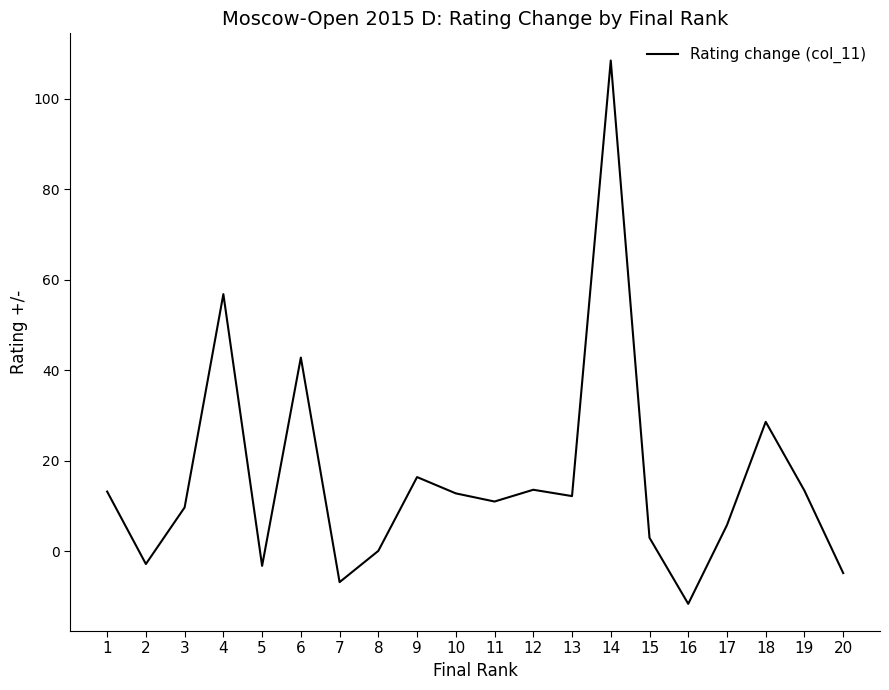

Where does the data first go above 12?

1